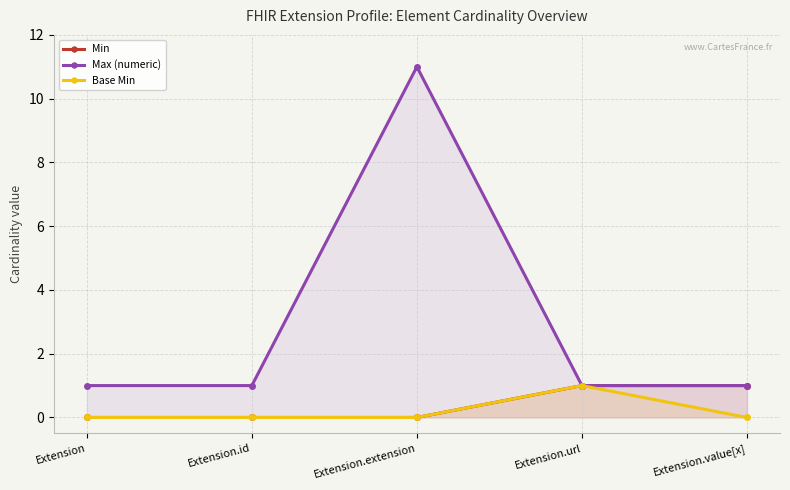

Rank the categories by Min value from highest to lowest.

Extension.url, Extension.value[x], Extension, Extension.id, Extension.extension